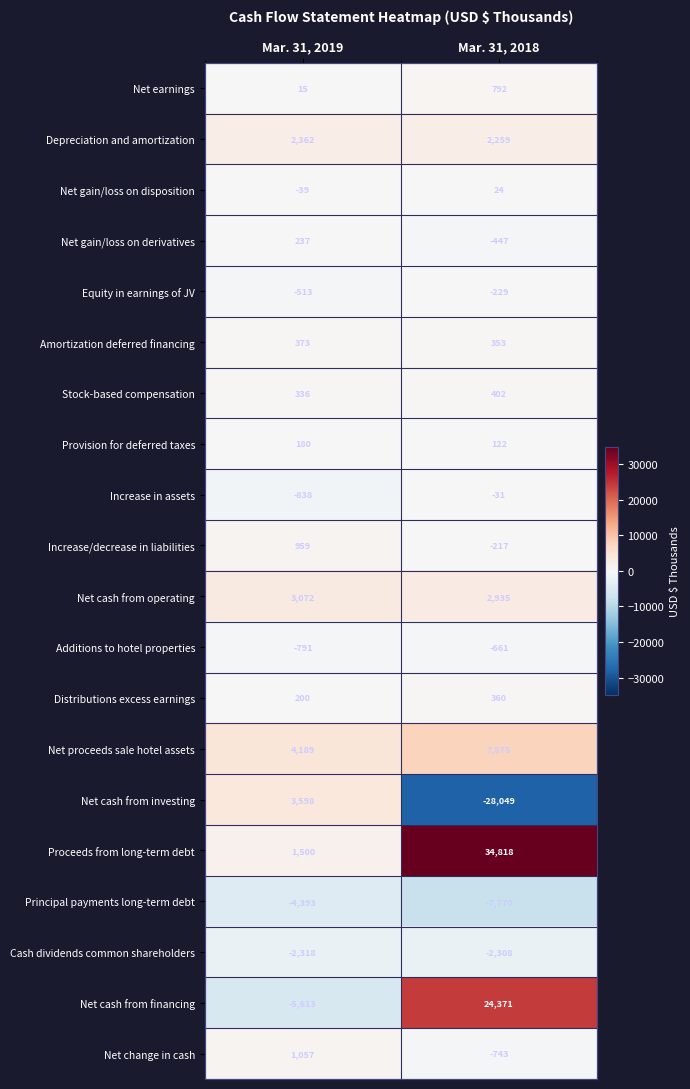

True or false: Increase in assets has a value of -838 at Mar. 31, 2019.

True